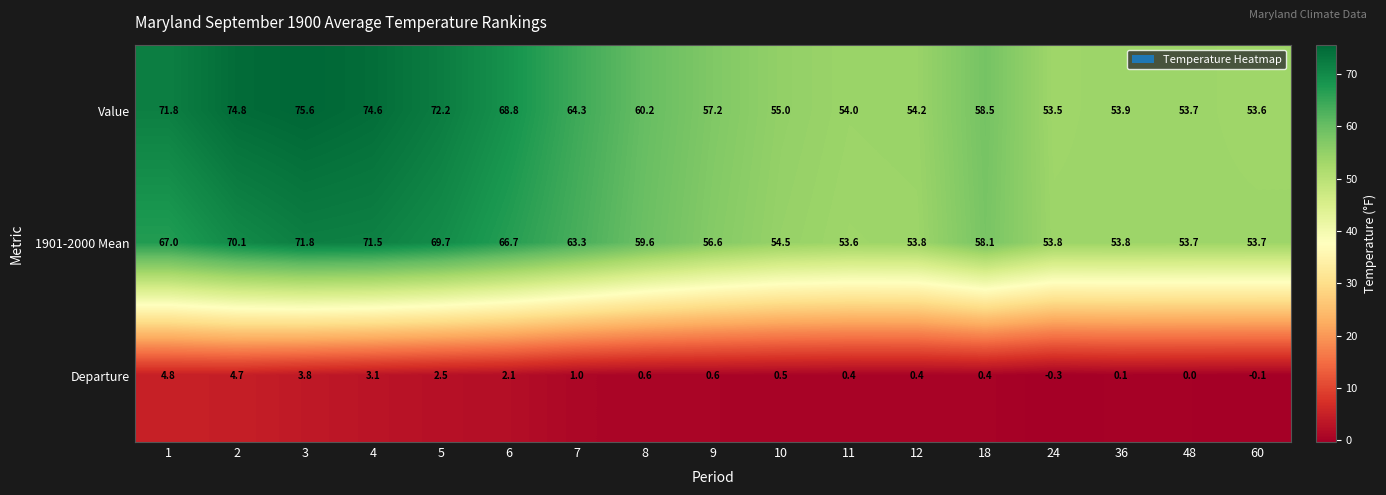

Rank the categories by Value value from lowest to highest.

24, 60, 48, 36, 11, 12, 10, 9, 18, 8, 7, 6, 1, 5, 4, 2, 3